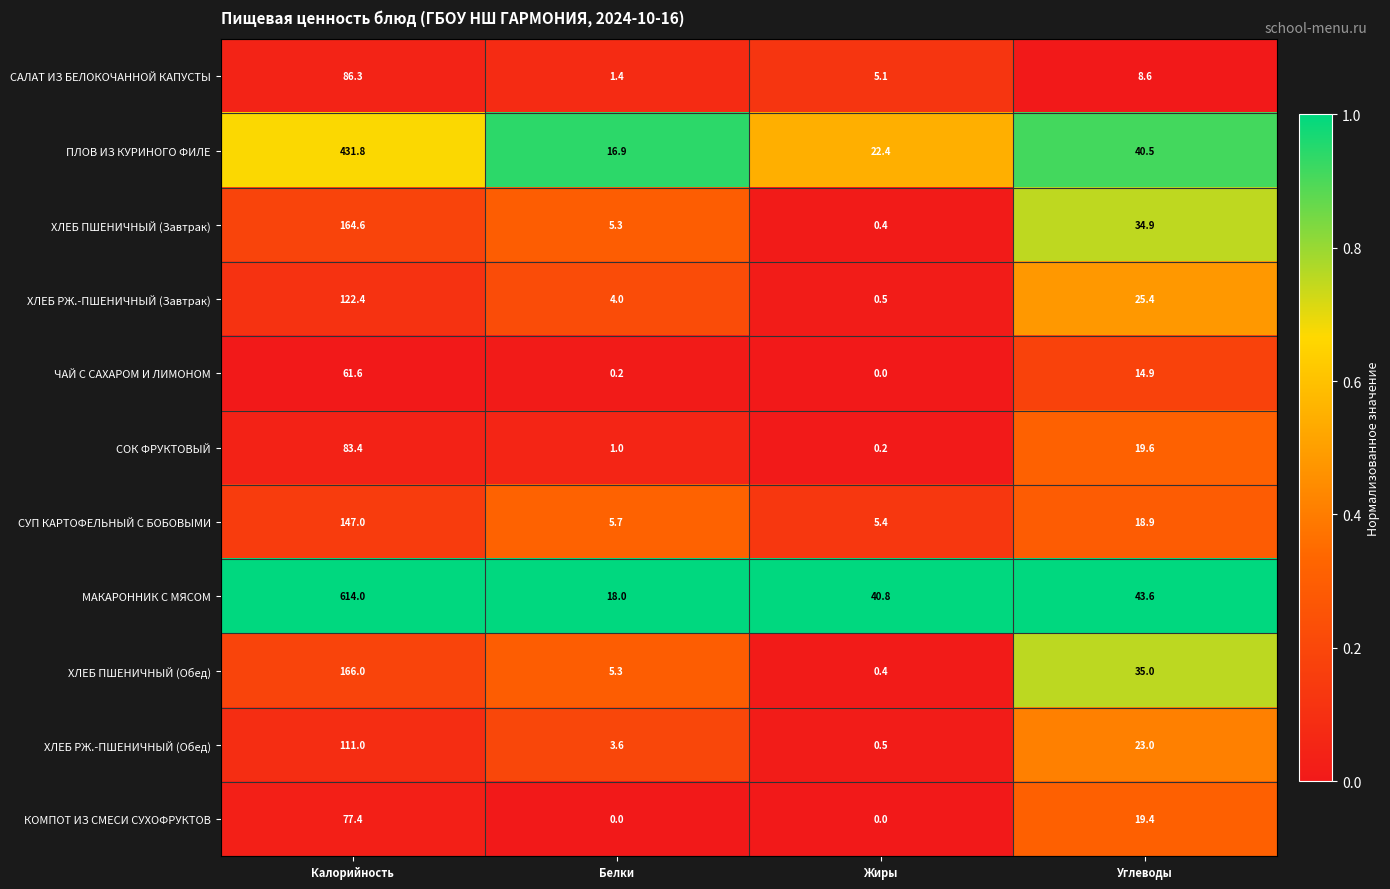

Rank the series by their maximum value, from highest to lowest.

МАКАРОННИК С МЯСОМ, ПЛОВ ИЗ КУРИНОГО ФИЛЕ, ХЛЕБ ПШЕНИЧНЫЙ (Обед), ХЛЕБ ПШЕНИЧНЫЙ (Завтрак), СУП КАРТОФЕЛЬНЫЙ С БОБОВЫМИ, ХЛЕБ РЖ.-ПШЕНИЧНЫЙ (Завтрак), ХЛЕБ РЖ.-ПШЕНИЧНЫЙ (Обед), САЛАТ ИЗ БЕЛОКОЧАННОЙ КАПУСТЫ, СОК ФРУКТОВЫЙ, КОМПОТ ИЗ СМЕСИ СУХОФРУКТОВ, ЧАЙ С САХАРОМ И ЛИМОНОМ